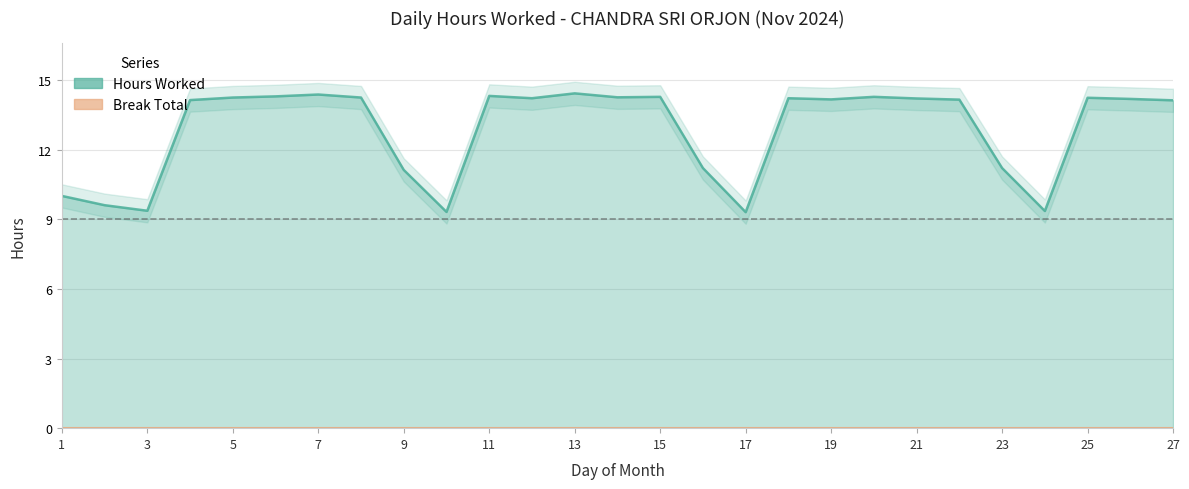

What is the ratio of the value at 9 to the value at 22?

0.8